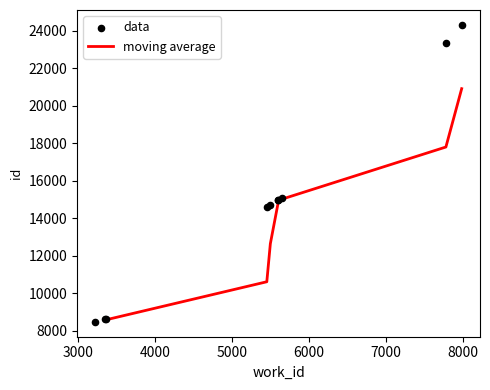

Between 3228 and 3360, which is larger?

3360